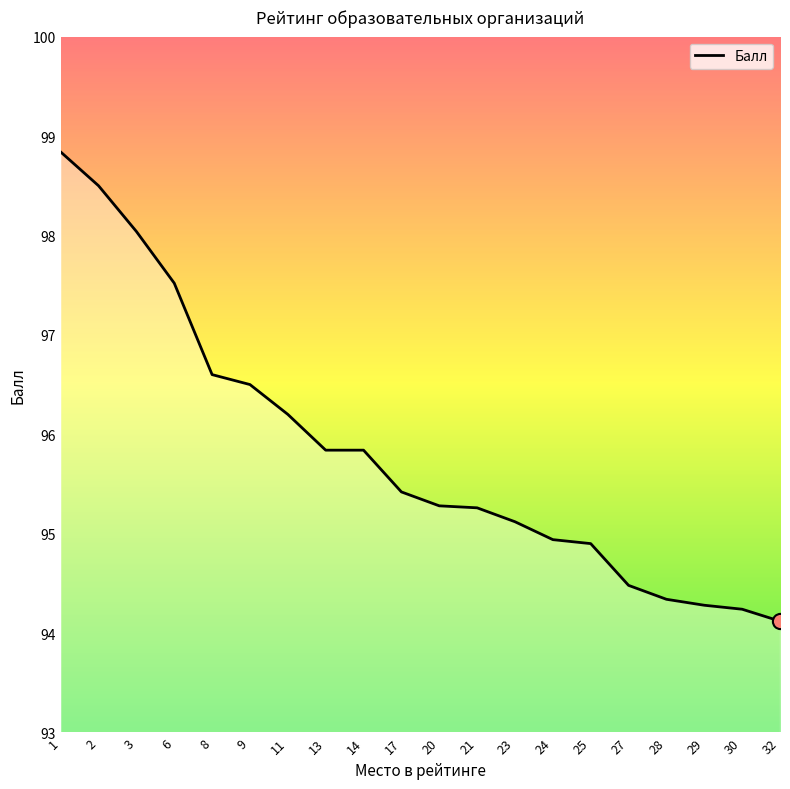

What is the ratio of the value at 27 to the value at 1?

1.0